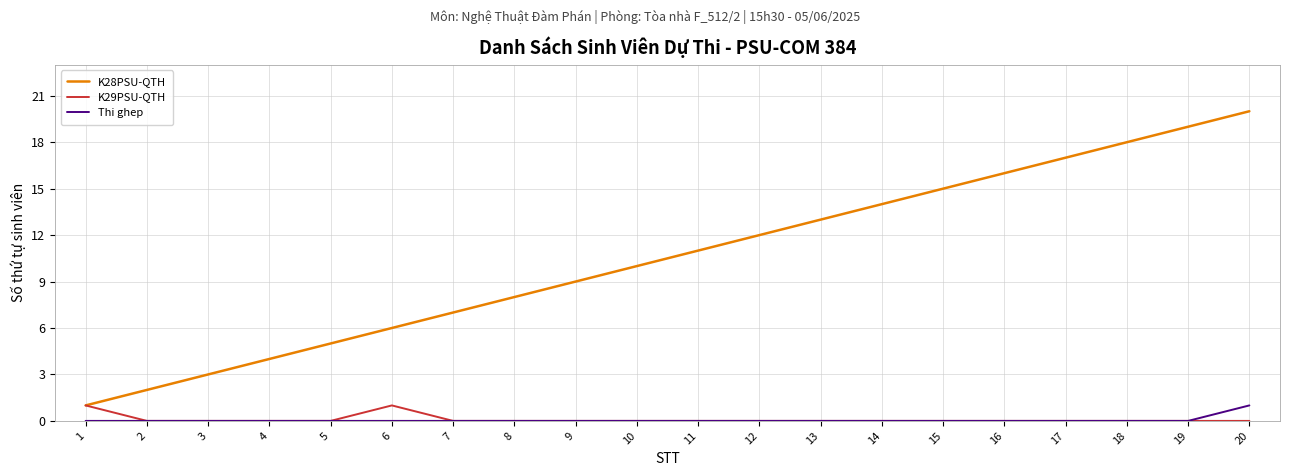

Reading left to right, extract all data points from this chart.

K28PSU-QTH: 1	2	3	4	5	6	7	8	9	10	11	12	13	14	15	16	17	18	19	20
K29PSU-QTH: 1	0	0	0	0	1	0	0	0	0	0	0	0	0	0	0	0	0	0	0
Thi ghep: 0	0	0	0	0	0	0	0	0	0	0	0	0	0	0	0	0	0	0	1